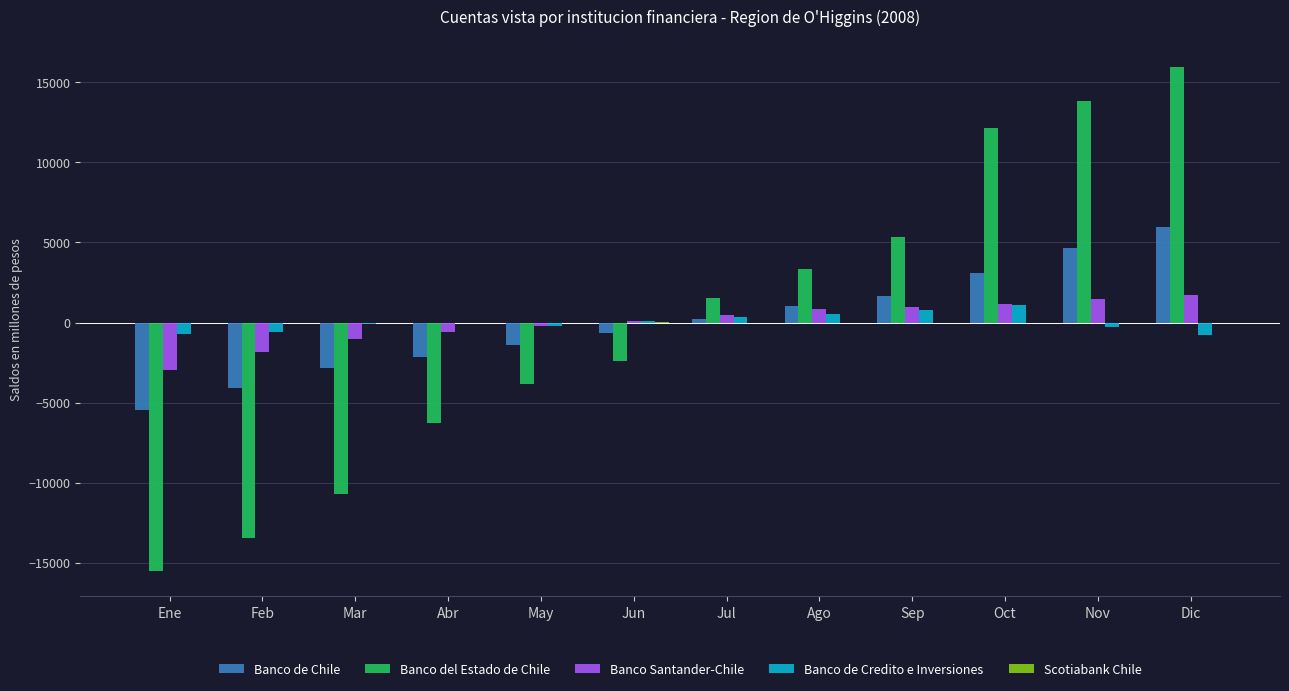

At which category is the sum across all series the highest?

Dic